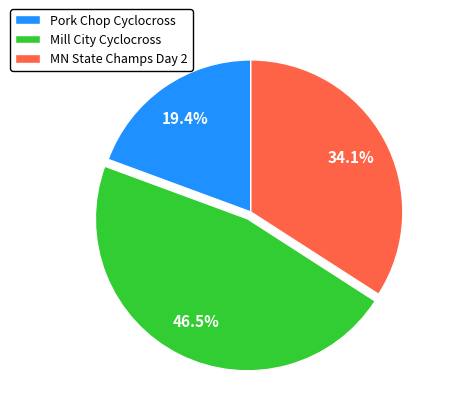

To the nearest percent, what is the difference between the largest and smallest slice percentages?

27%